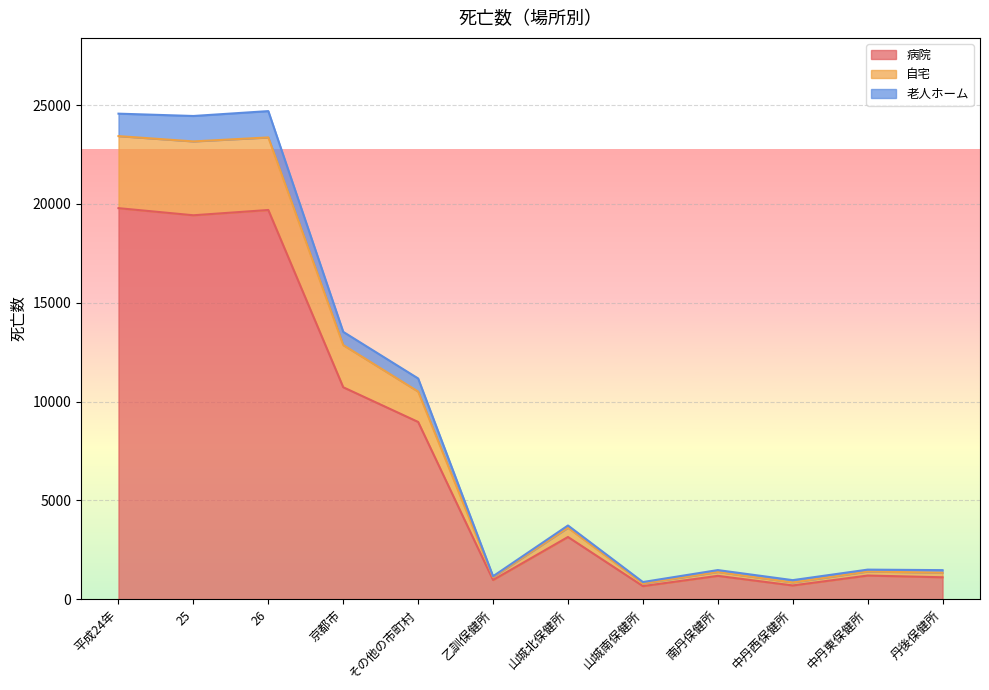

Count the number of categories in the chart.

12